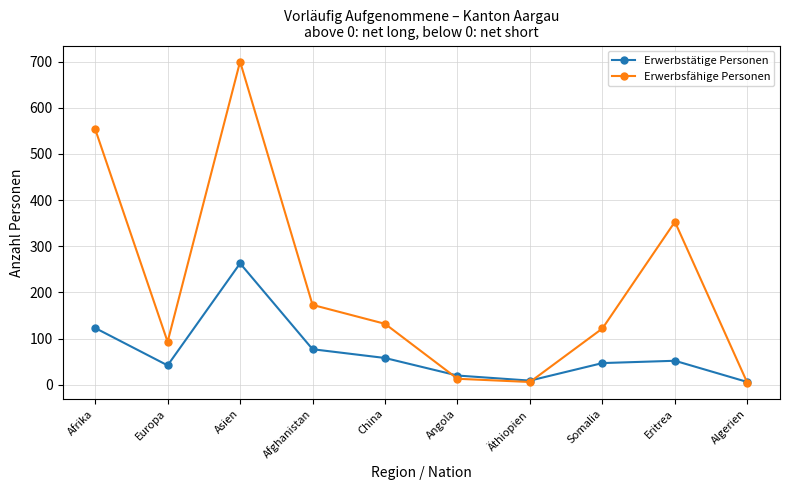

What is the sum of all Erwerbstätige Personen values?

697